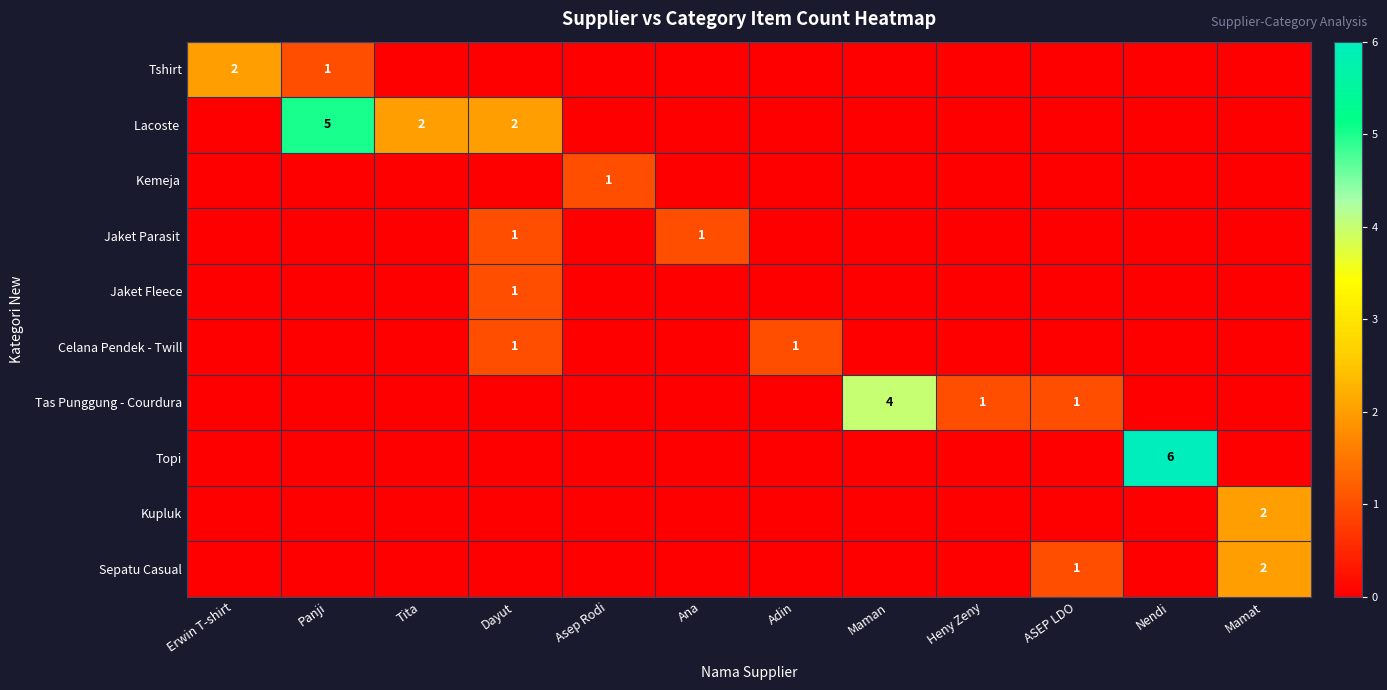

At how many categories does at least one series exceed 0?

12